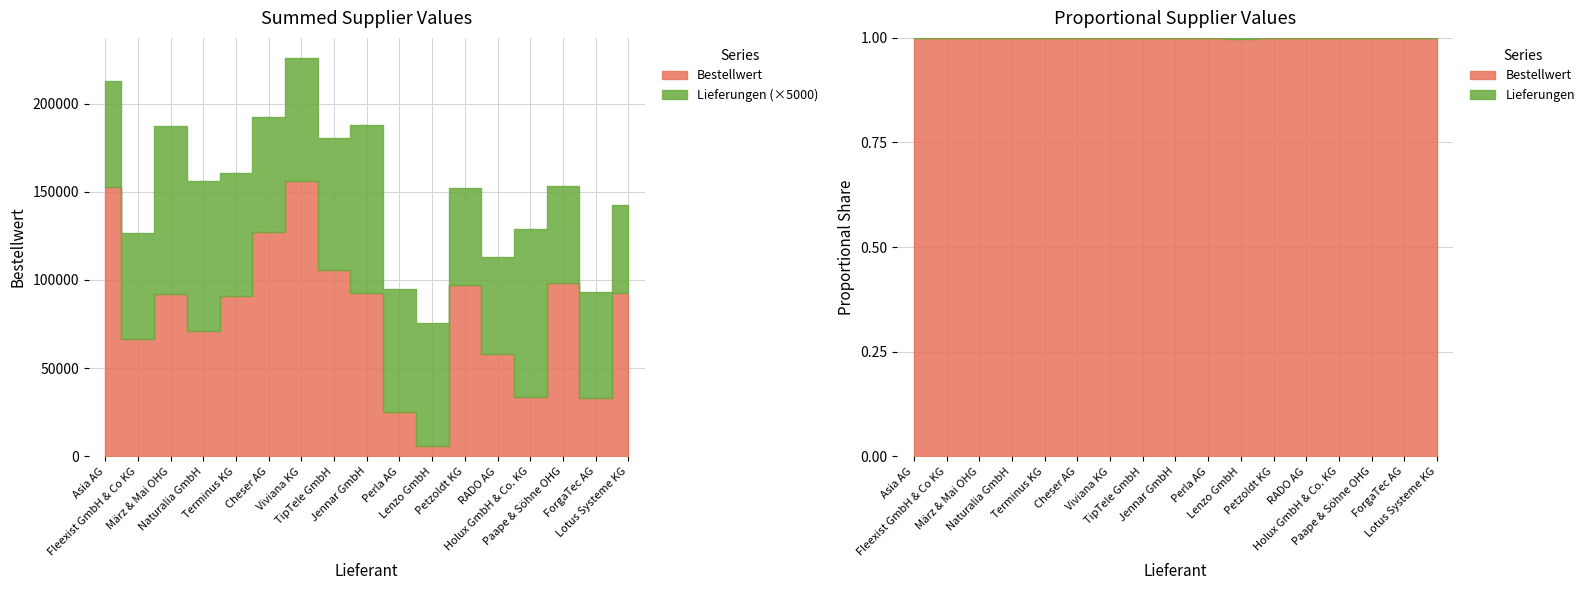

Does the chart have visible grid lines?

Yes